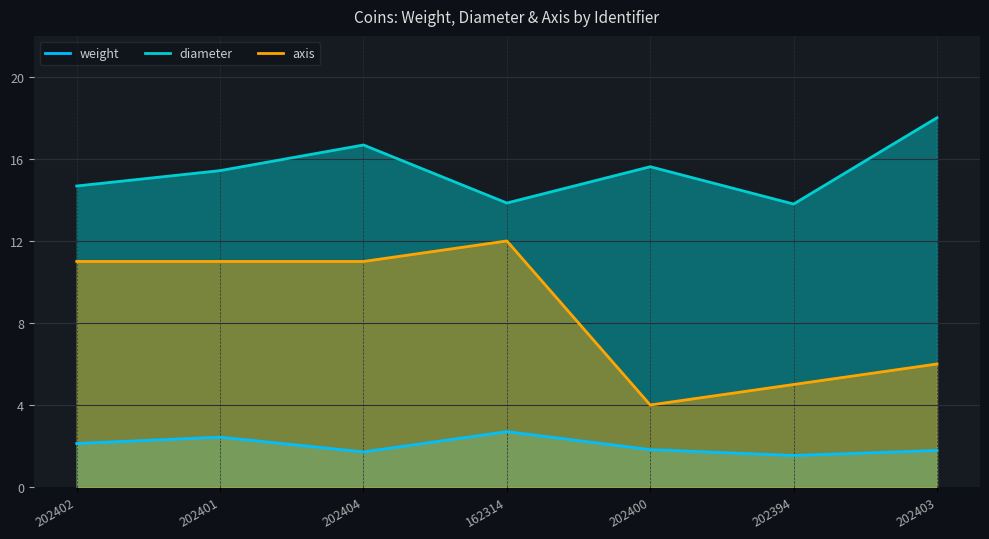

Between 162314 and 202401, which is larger?

162314